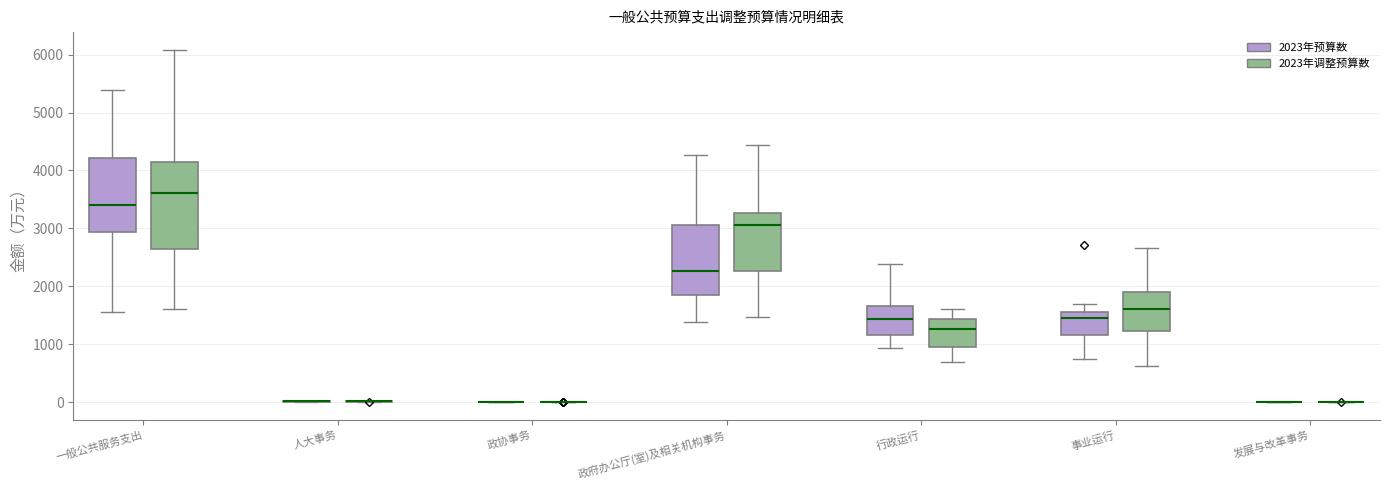

Reading left to right, transcribe this box plot: for each box, give where its median line is, the range the box spans, and where its two whiskers end, as read against the y-axis. The values are not printed on the chart, so give them approximately, as read against the axis.

一般公共服务支出 (2023年预算数): median 3400, box 2900 to 4200, whiskers 1600 to 5400
一般公共服务支出 (2023年调整预算数): median 3600, box 2600 to 4100, whiskers 1600 to 6100
人大事务 (2023年预算数): box collapsed to a line at 0, whiskers 0 to 0
人大事务 (2023年调整预算数): box collapsed to a line at 0, whiskers 0 to 0
政协事务 (2023年预算数): box collapsed to a line at 0, whiskers 0 to 0
政协事务 (2023年调整预算数): box collapsed to a line at 0, whiskers 0 to 0
政府办公厅(室)及相关机构事务 (2023年预算数): median 2300, box 1800 to 3100, whiskers 1400 to 4300
政府办公厅(室)及相关机构事务 (2023年调整预算数): median 3100, box 2300 to 3300, whiskers 1500 to 4400
行政运行 (2023年预算数): median 1400, box 1200 to 1700, whiskers 900 to 2400
行政运行 (2023年调整预算数): median 1300, box 900 to 1400, whiskers 700 to 1600
事业运行 (2023年预算数): median 1500, box 1200 to 1600, whiskers 700 to 1700
事业运行 (2023年调整预算数): median 1600, box 1200 to 1900, whiskers 600 to 2700
发展与改革事务 (2023年预算数): box collapsed to a line at 0, whiskers 0 to 0
发展与改革事务 (2023年调整预算数): box collapsed to a line at 0, whiskers 0 to 0